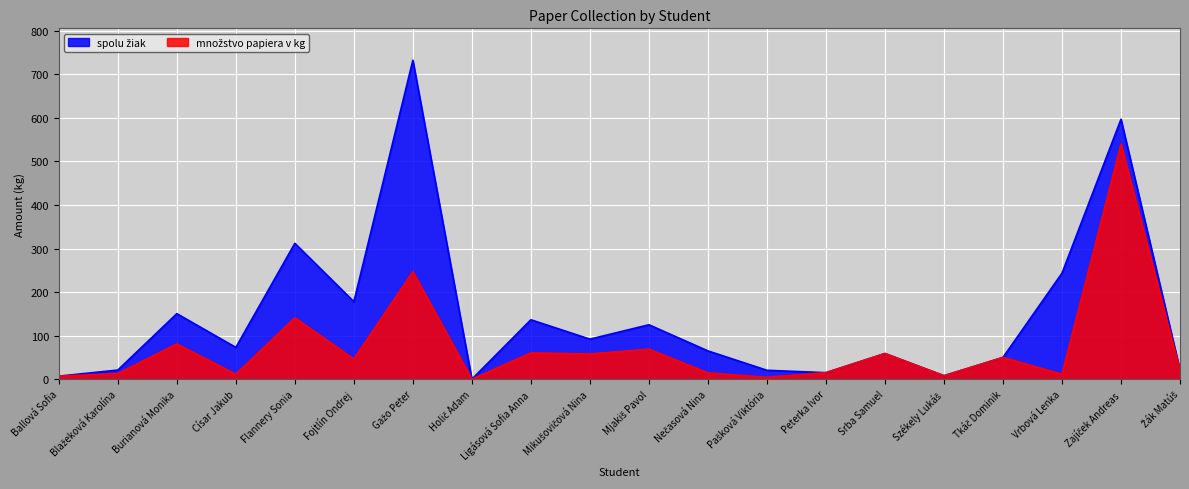

What is the maximum value shown in the chart?

732.5